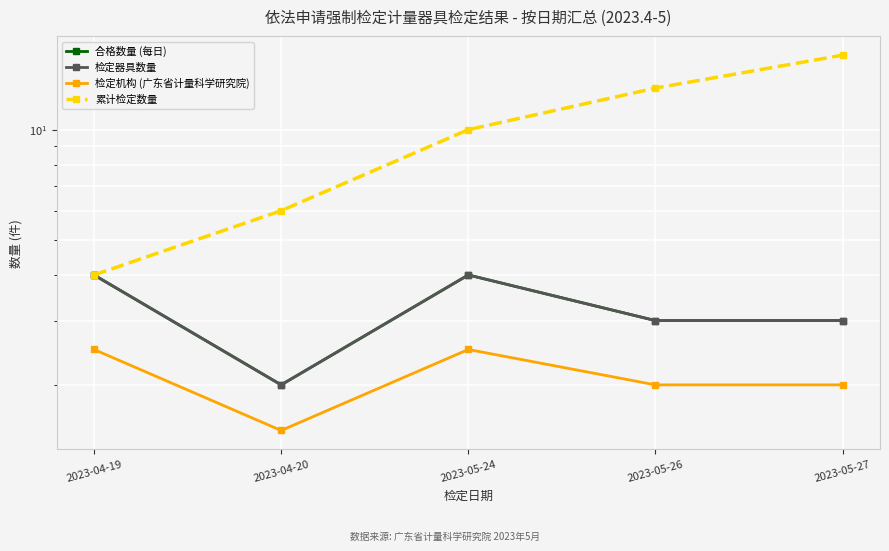

List the labels in order of 检定器具数量 value, smallest first.

2023-04-20, 2023-05-26, 2023-05-27, 2023-04-19, 2023-05-24